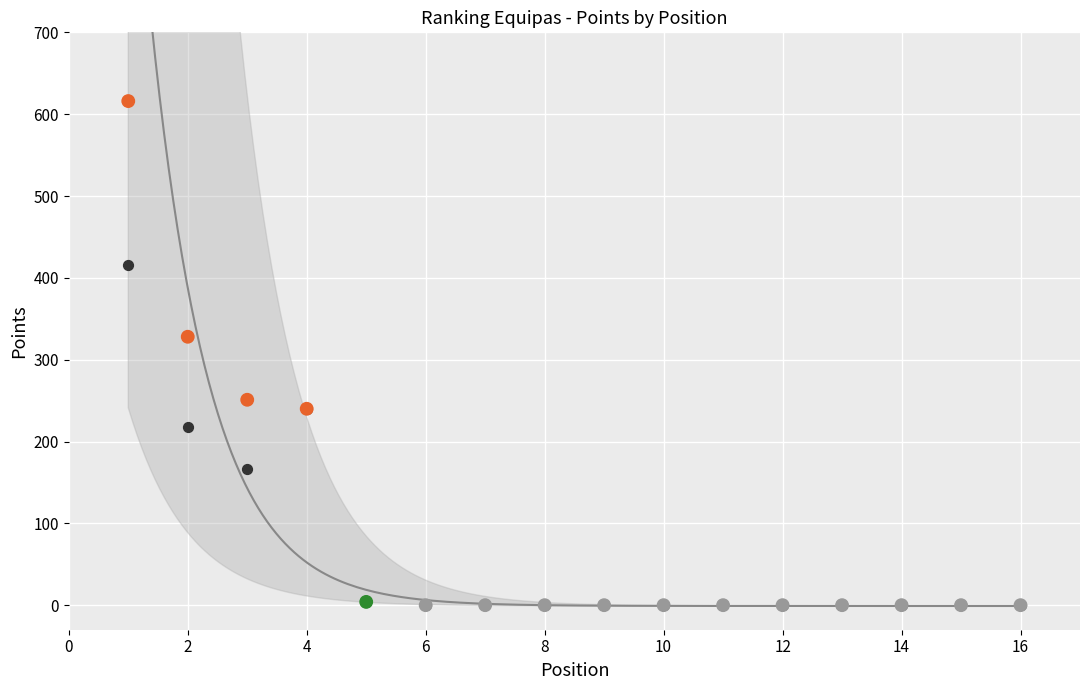

Across all series, what Y value is closest to 308?

328